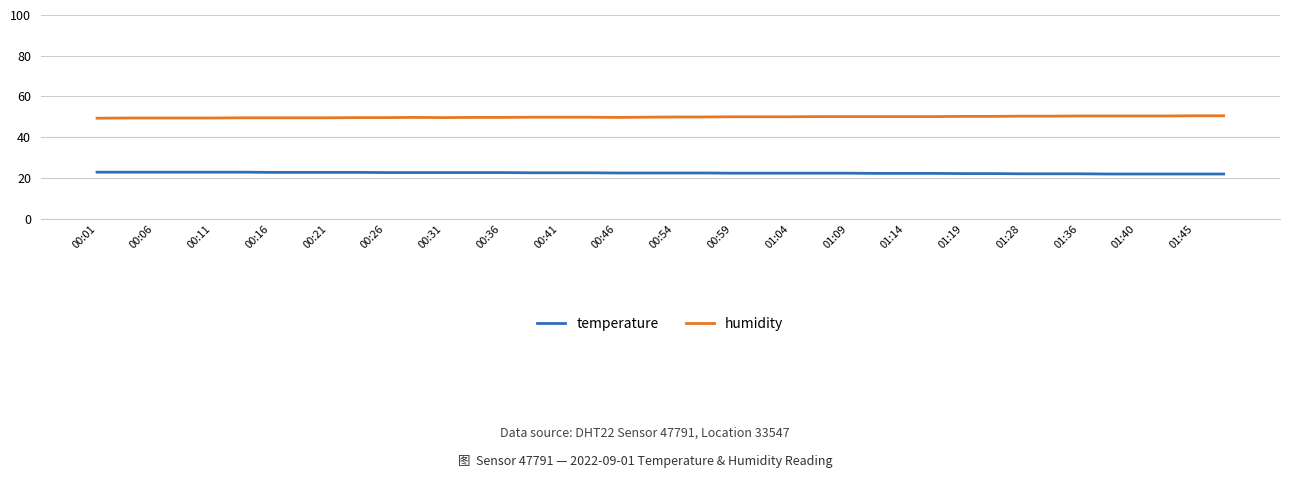

Which series has the largest total across all categories?

humidity